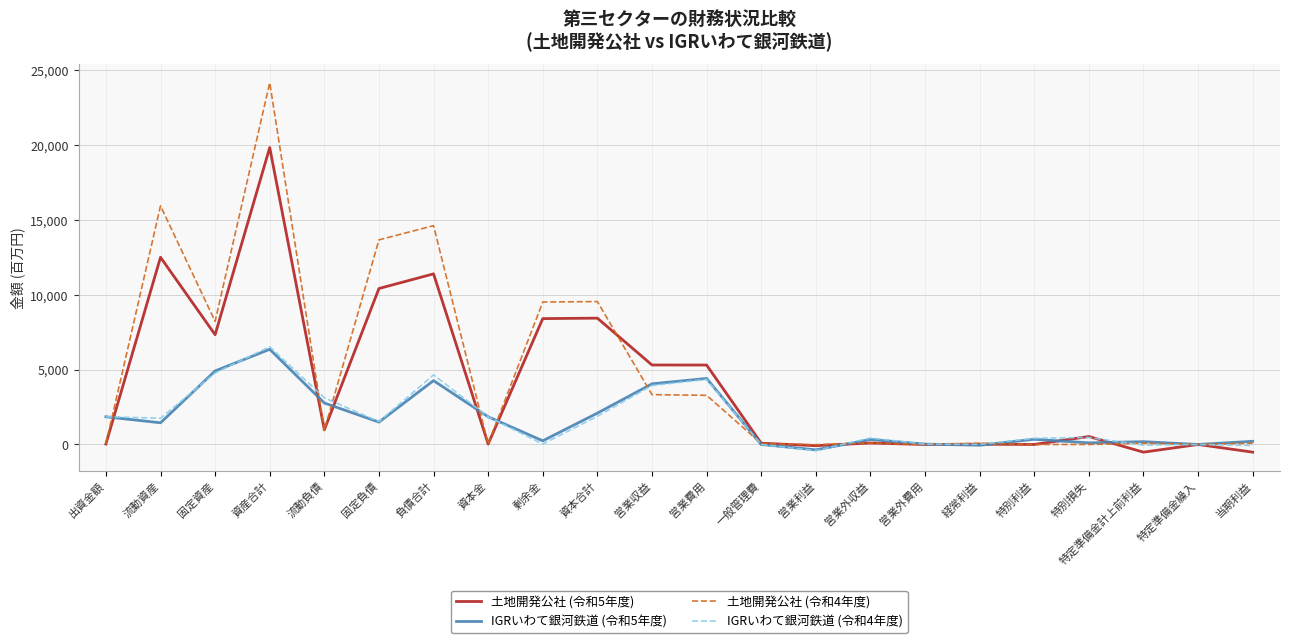

What is the average value of the IGRいわて銀河鉄道 (令和5年度) series?

1661.2